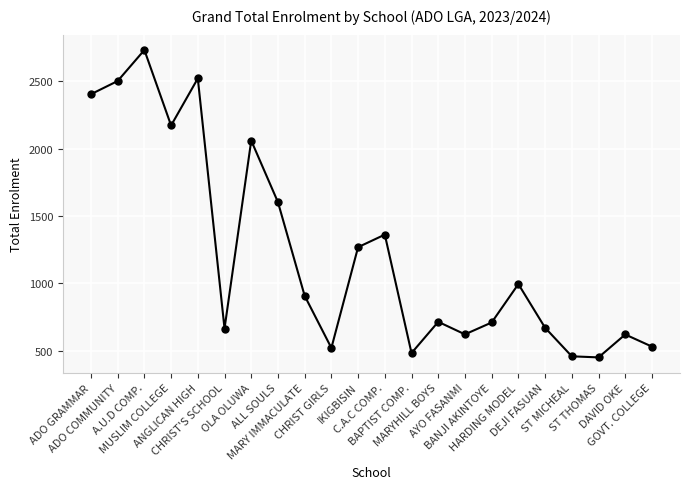

At which label does the data first exceed 907?

ADO GRAMMAR